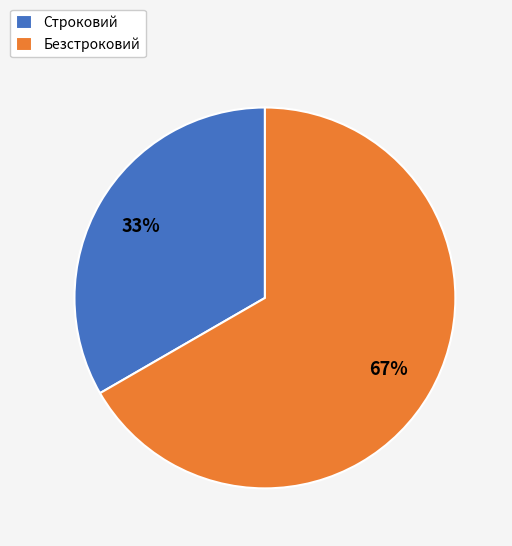

What is the ratio of the value at Безстроковий to the value at Строковий?

2.0